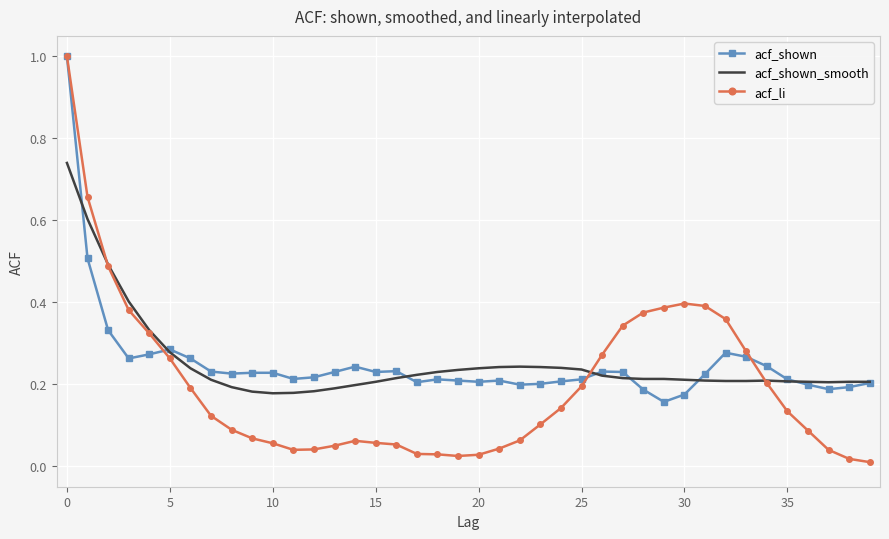

Which series has the largest range (max minus min)?

acf_li